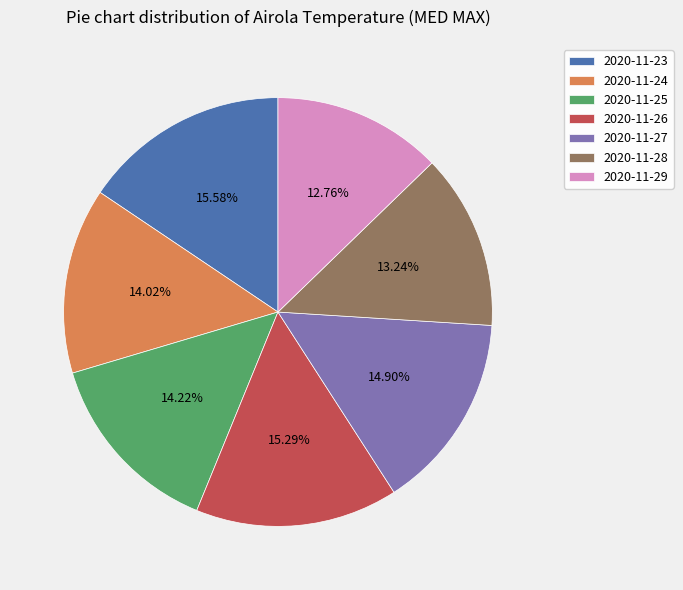

Combined, do 2020-11-29 and 2020-11-28 account for over 50%?

No